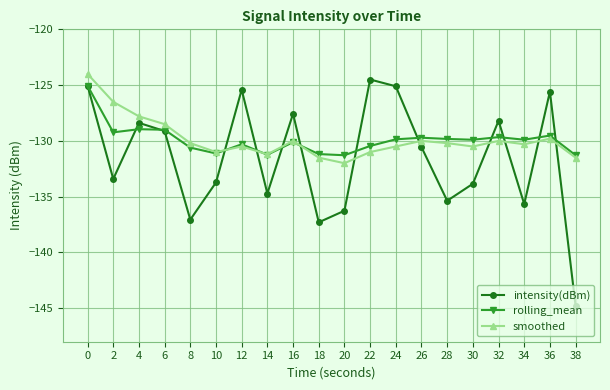

Read the rolling_mean value at 38.

-131.3